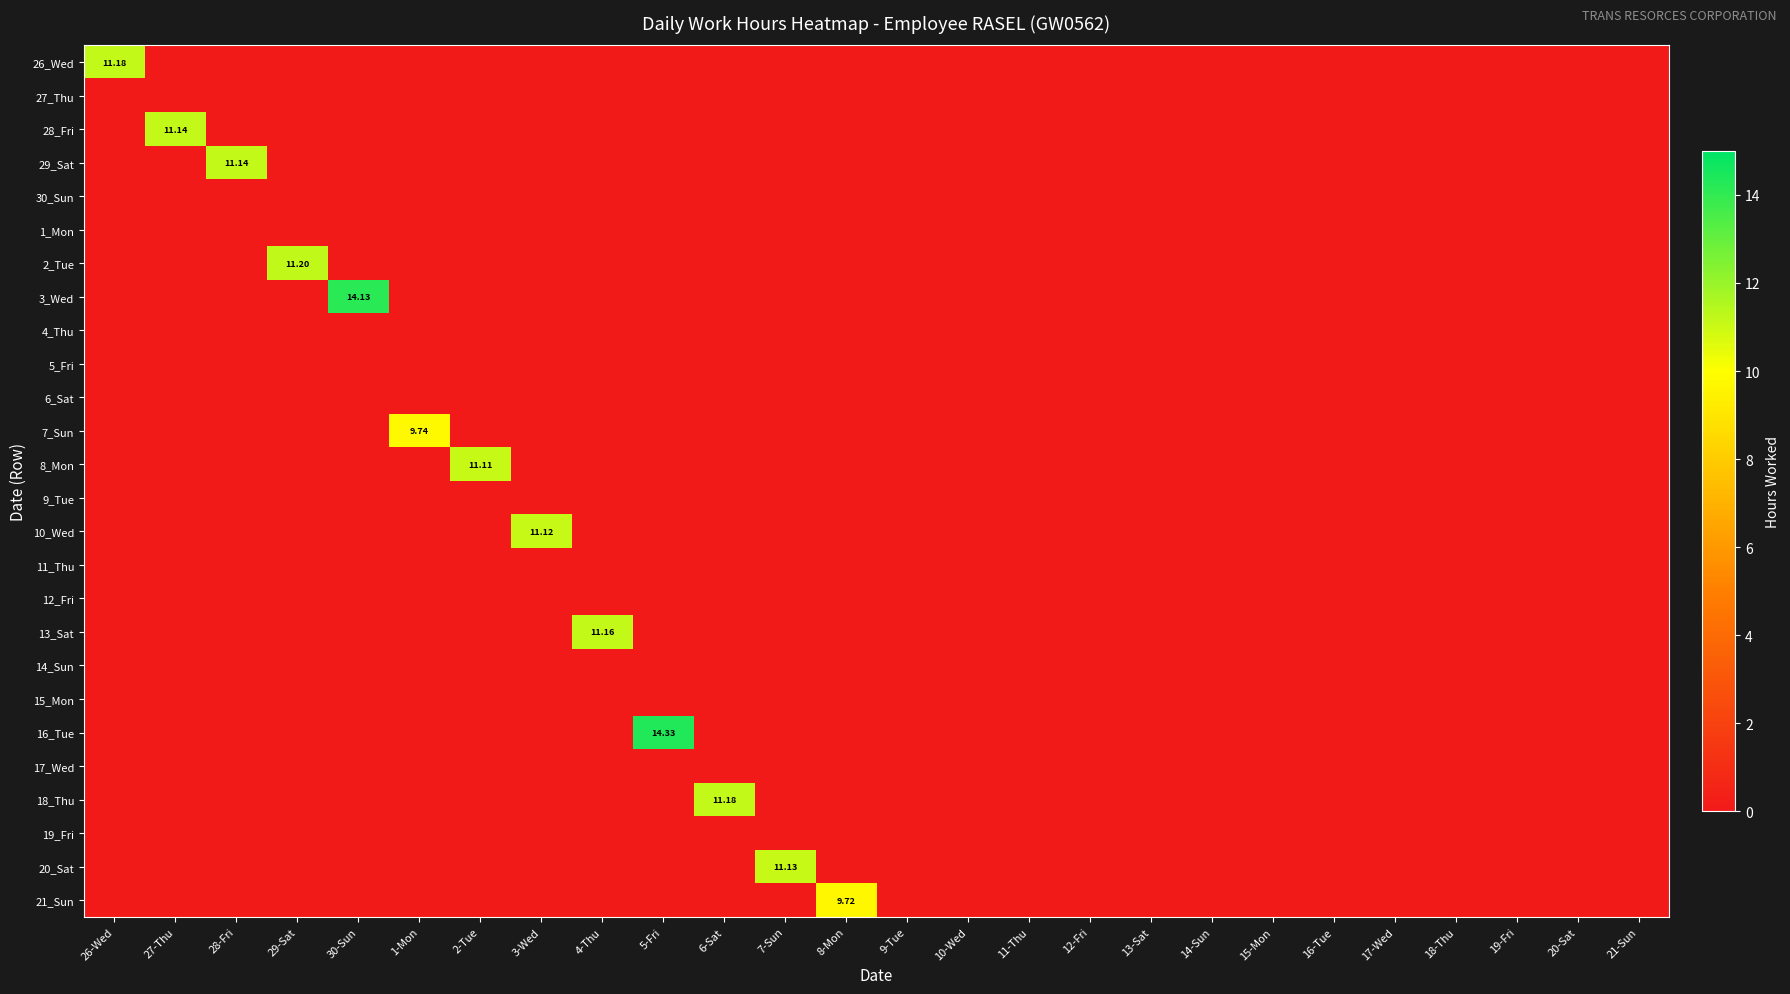

How many values in 3_Wed are above zero?

1